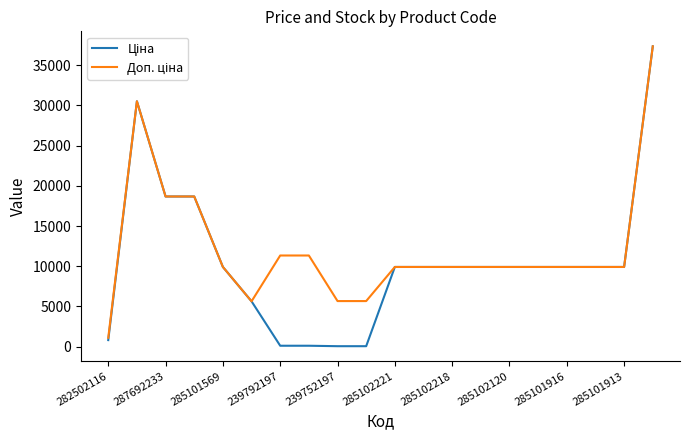

What is the greatest value displayed?

37343.0